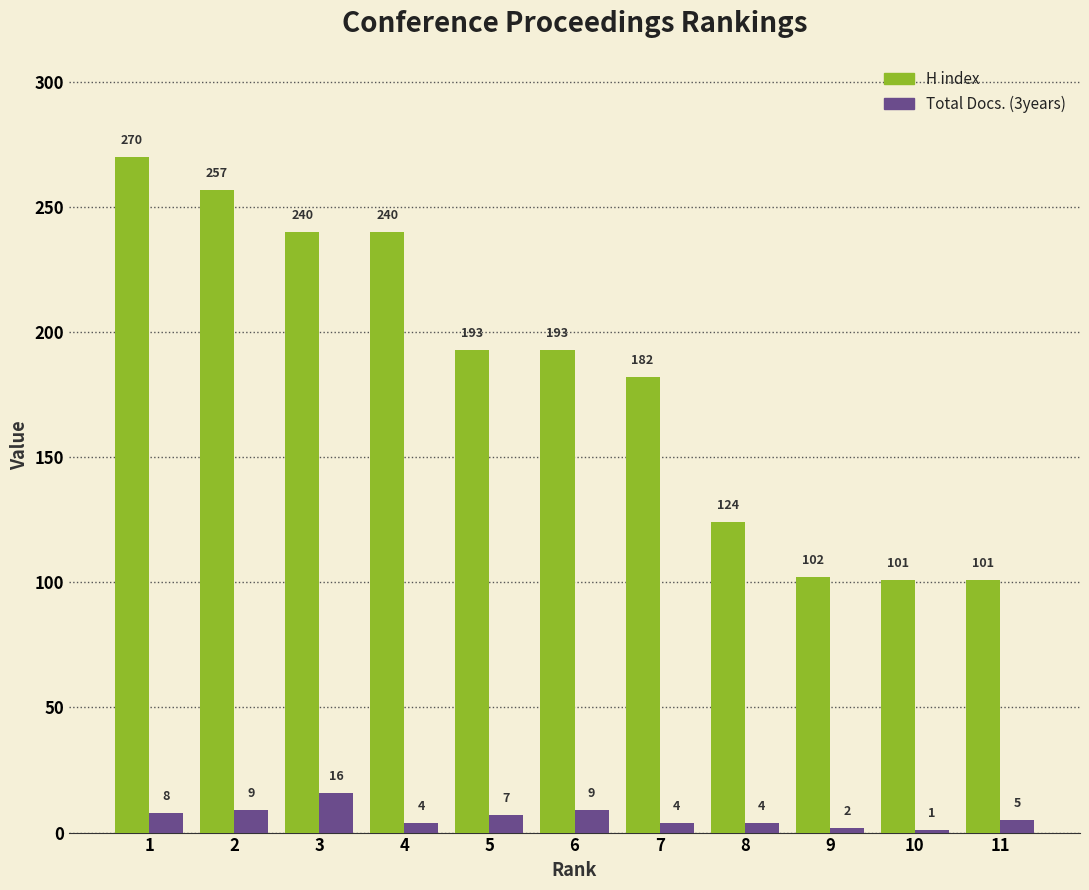

The value of H index at 4 is 240. True or false?

True